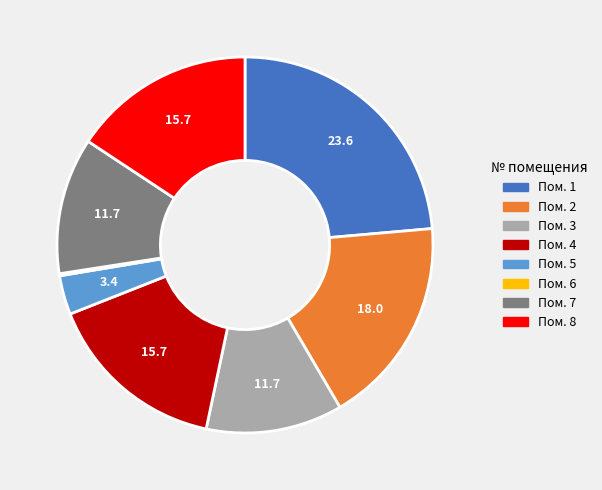

Is there a majority slice in this chart?

No